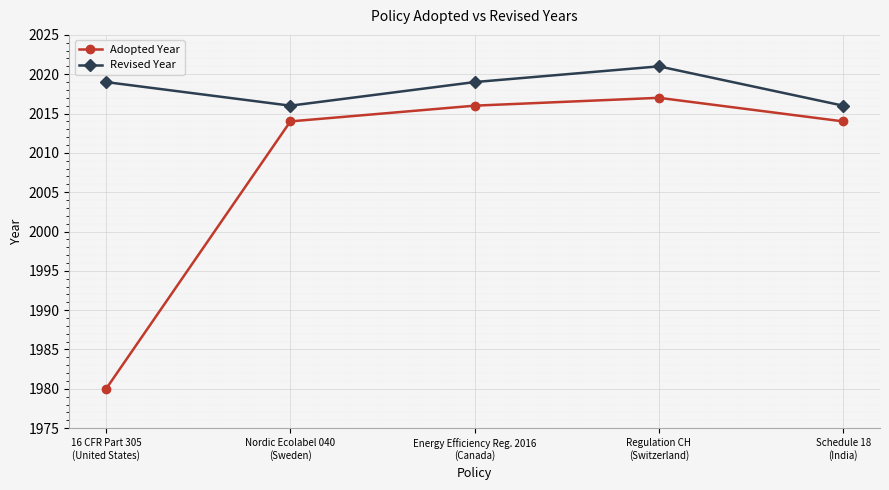

Where is the first local maximum for Revised Year?

Regulation CH
(Switzerland)